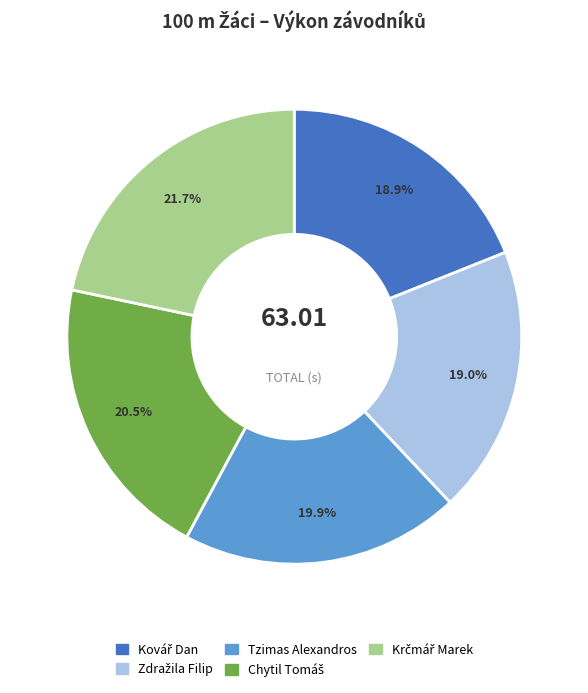

Does Tzimas Alexandros account for over 50% of the chart?

No